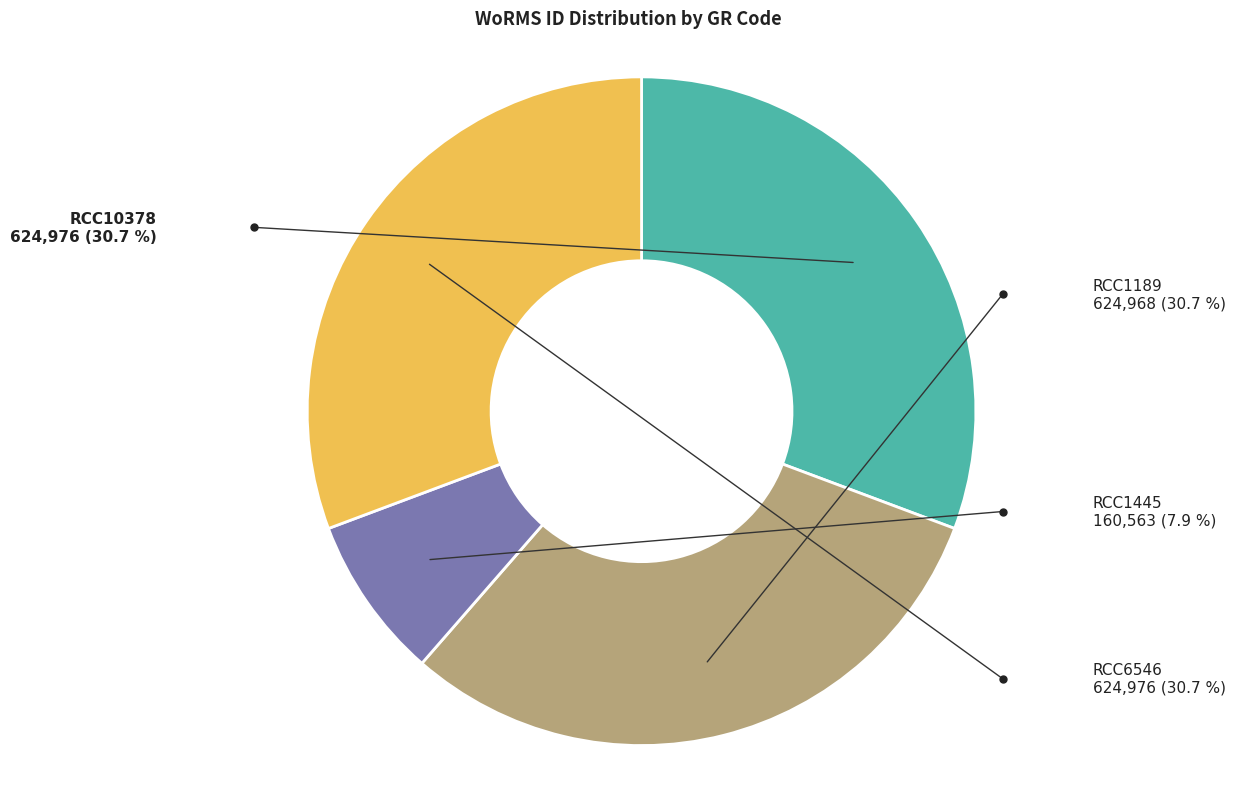

Is there a majority slice in this chart?

No